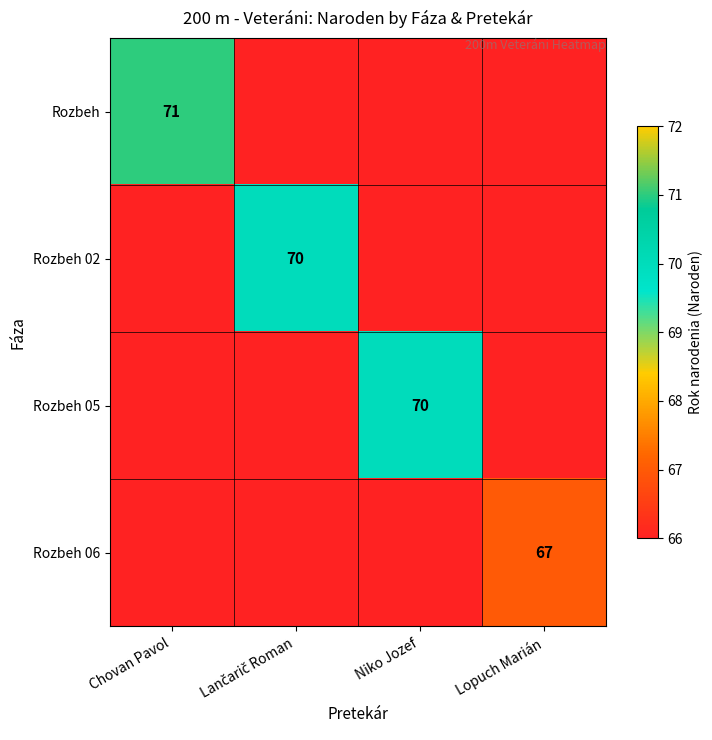

At how many categories does at least one series exceed 66?

4